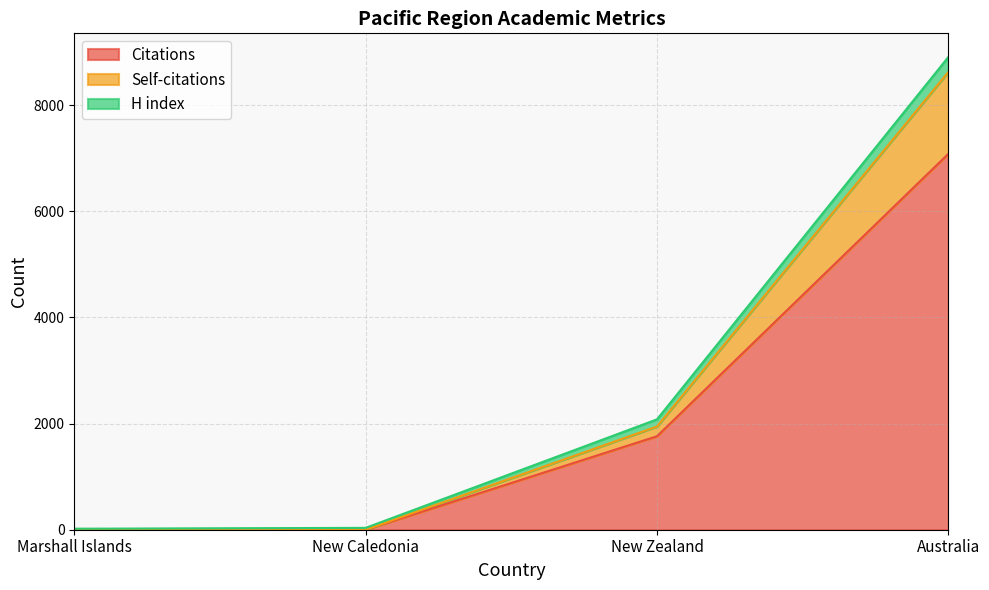

True or false: Citations and Self-citations cross at least once.

False